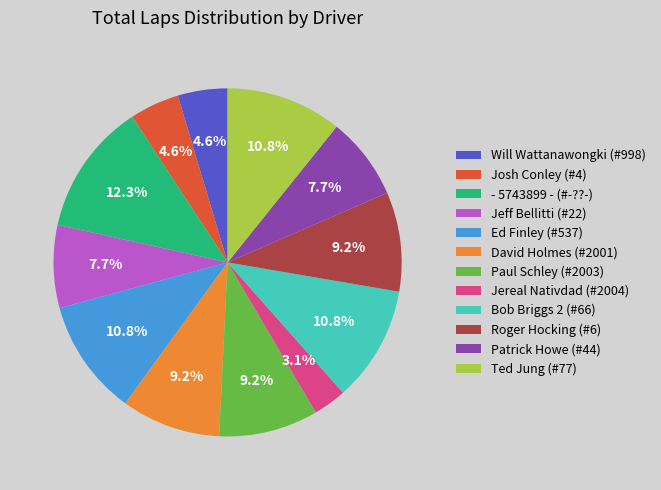

Which slice is the smallest?

Jereal Nativdad (#2004)